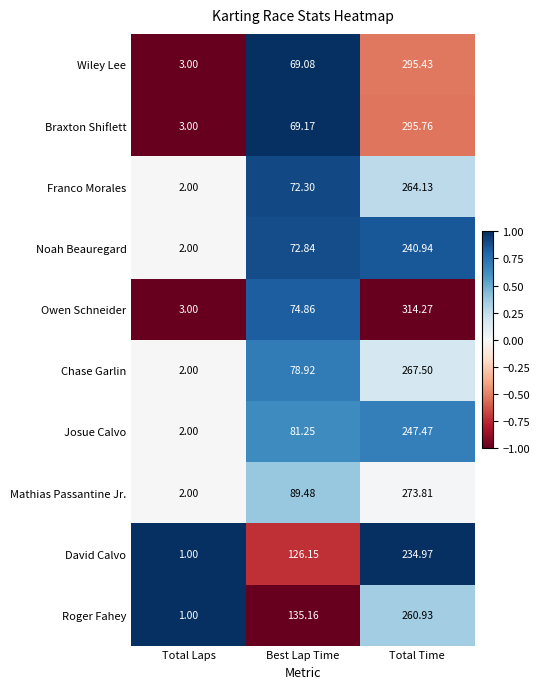

Rank the series at Total Time from highest to lowest value.

Owen Schneider, Braxton Shiflett, Wiley Lee, Mathias Passantine Jr., Chase Garlin, Franco Morales, Roger Fahey, Josue Calvo, Noah Beauregard, David Calvo